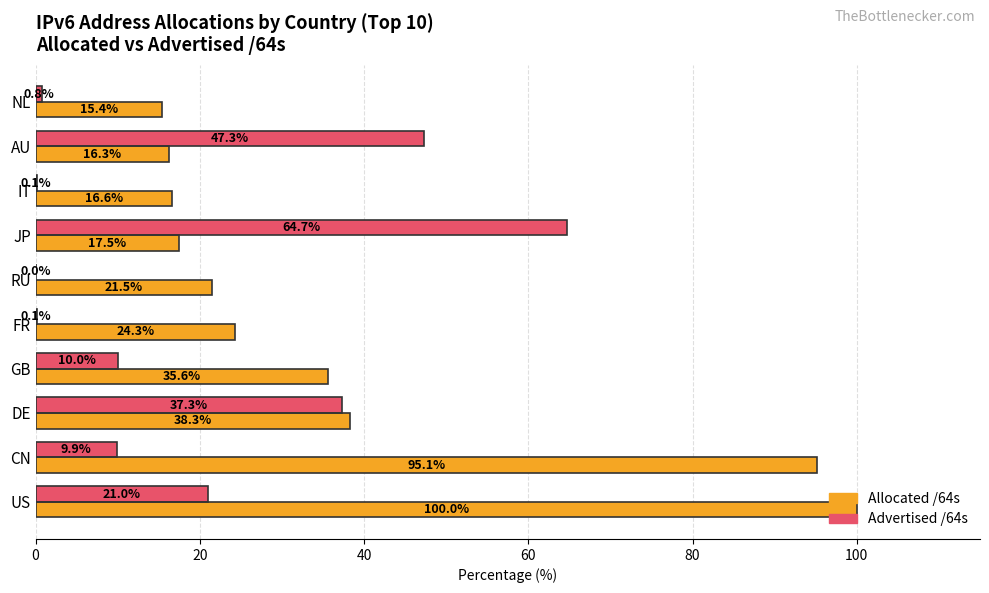

What is the sum of all Allocated /64s values?

380.6